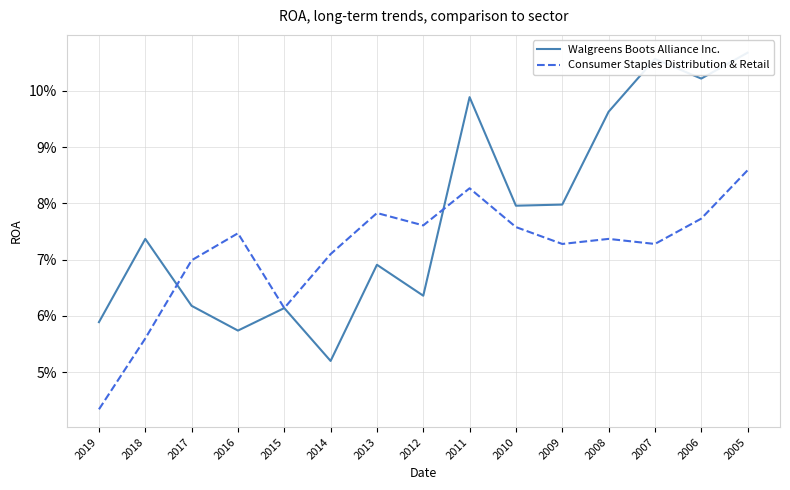

Reading left to right, what are all the values shown in this chart?

Walgreens Boots Alliance Inc.: 2019=0.1	2018=0.1	2017=0.1	2016=0.1	2015=0.1	2014=0.1	2013=0.1	2012=0.1	2011=0.1	2010=0.1	2009=0.1	2008=0.1	2007=0.1	2006=0.1	2005=0.1
Consumer Staples Distribution & Retail: 2019=0.0	2018=0.1	2017=0.1	2016=0.1	2015=0.1	2014=0.1	2013=0.1	2012=0.1	2011=0.1	2010=0.1	2009=0.1	2008=0.1	2007=0.1	2006=0.1	2005=0.1